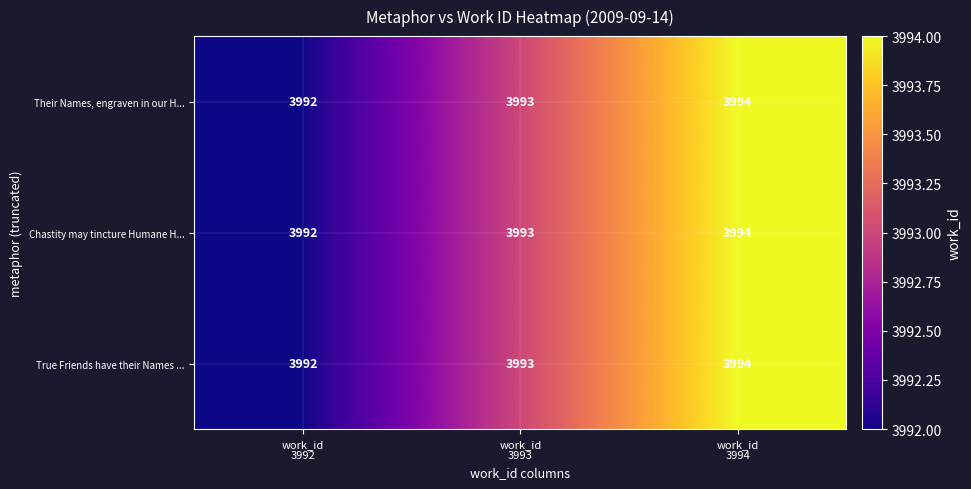

What is the minimum value shown in the chart?

3992